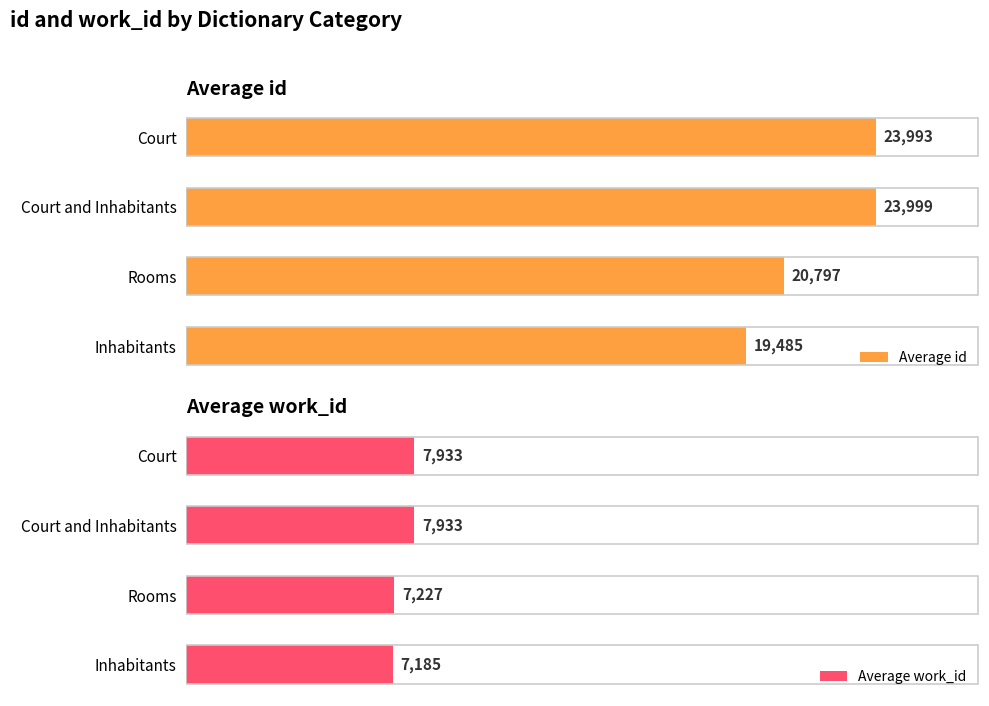

Which category has the highest value in the Average work_id series?

2